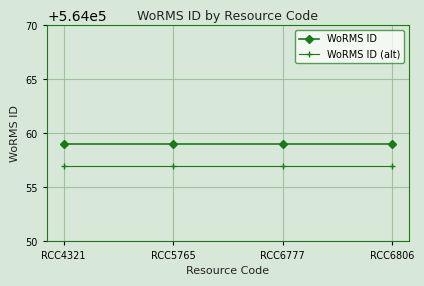

What is the greatest value displayed?

564059